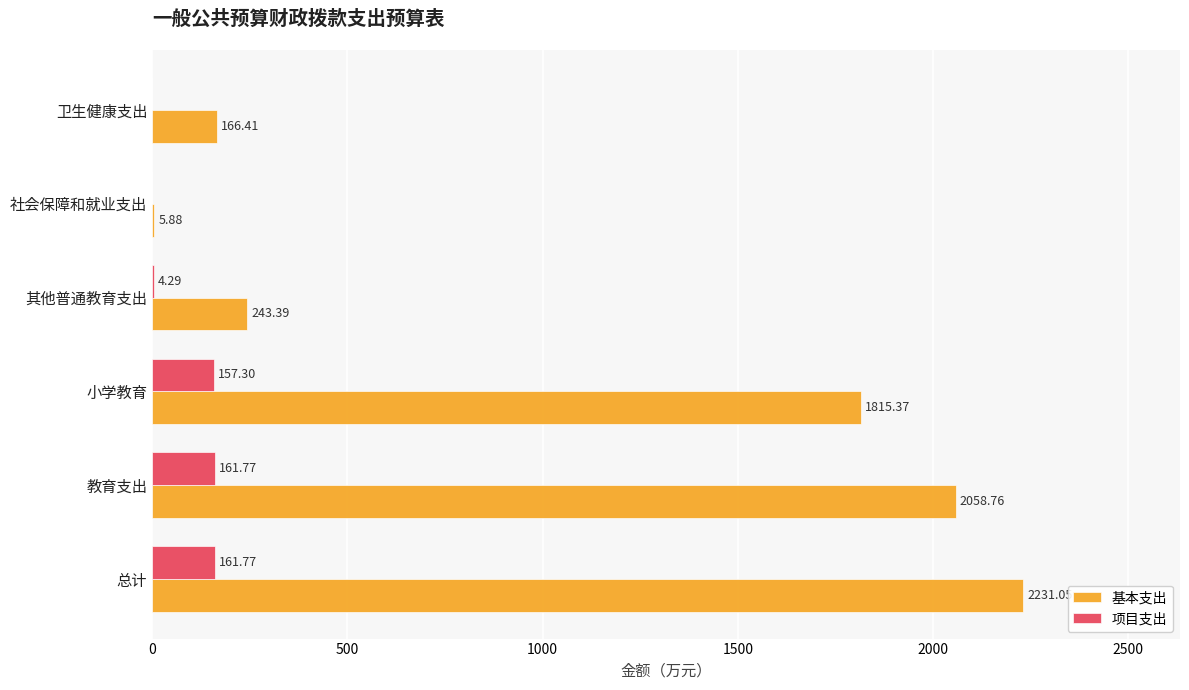

Where is 项目支出 nearest to the value 80?

其他普通教育支出